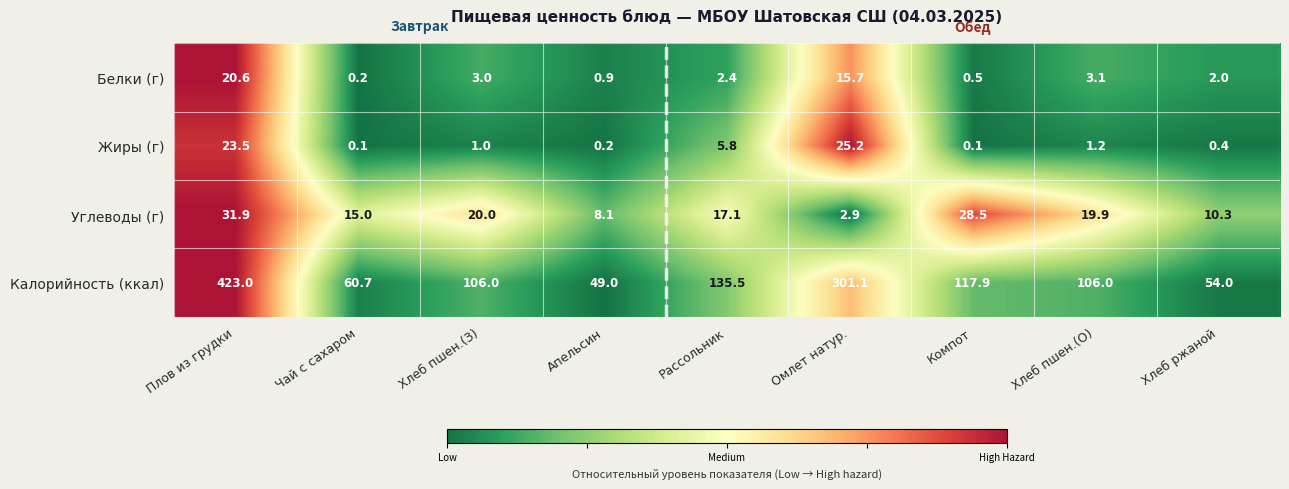

What is the difference between the second highest and second lowest values in the Жиры (г) series?

23.4